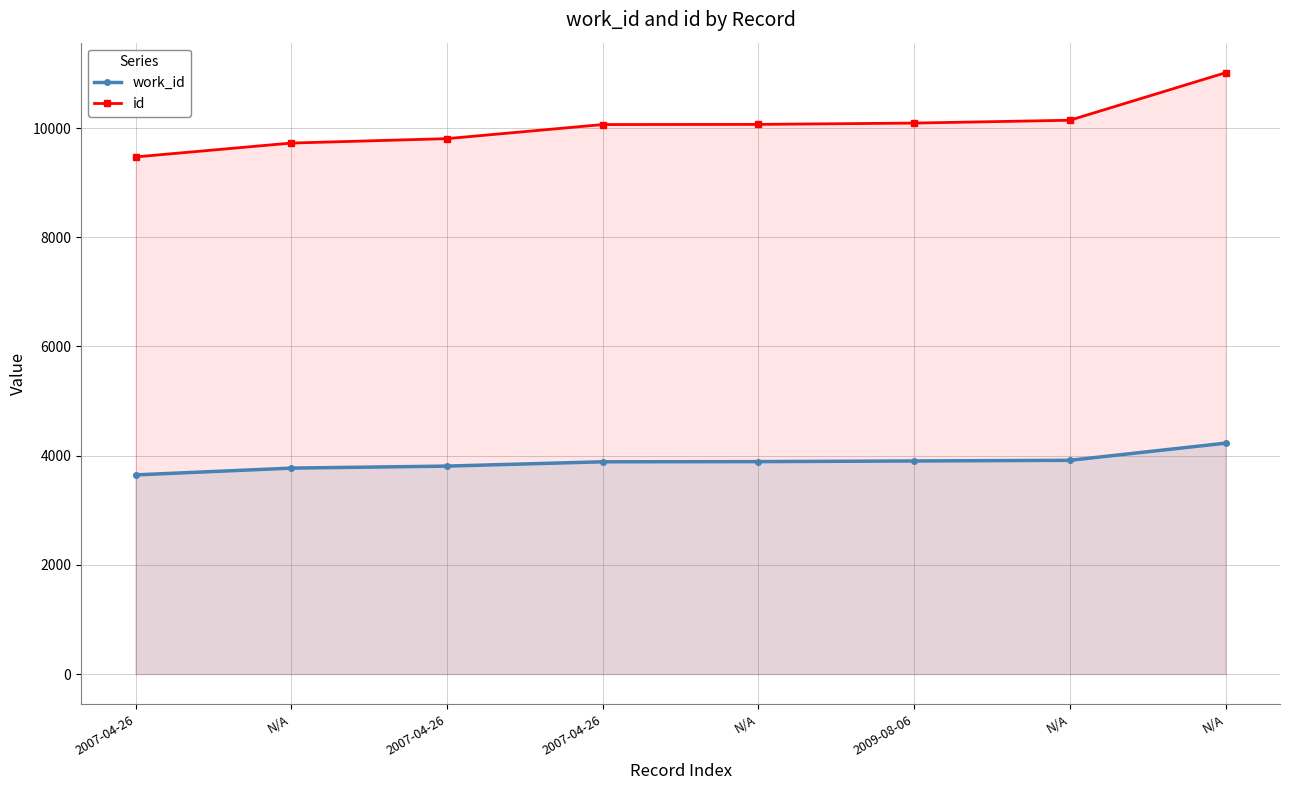

Does the chart display data point markers on the line(s)?

Yes